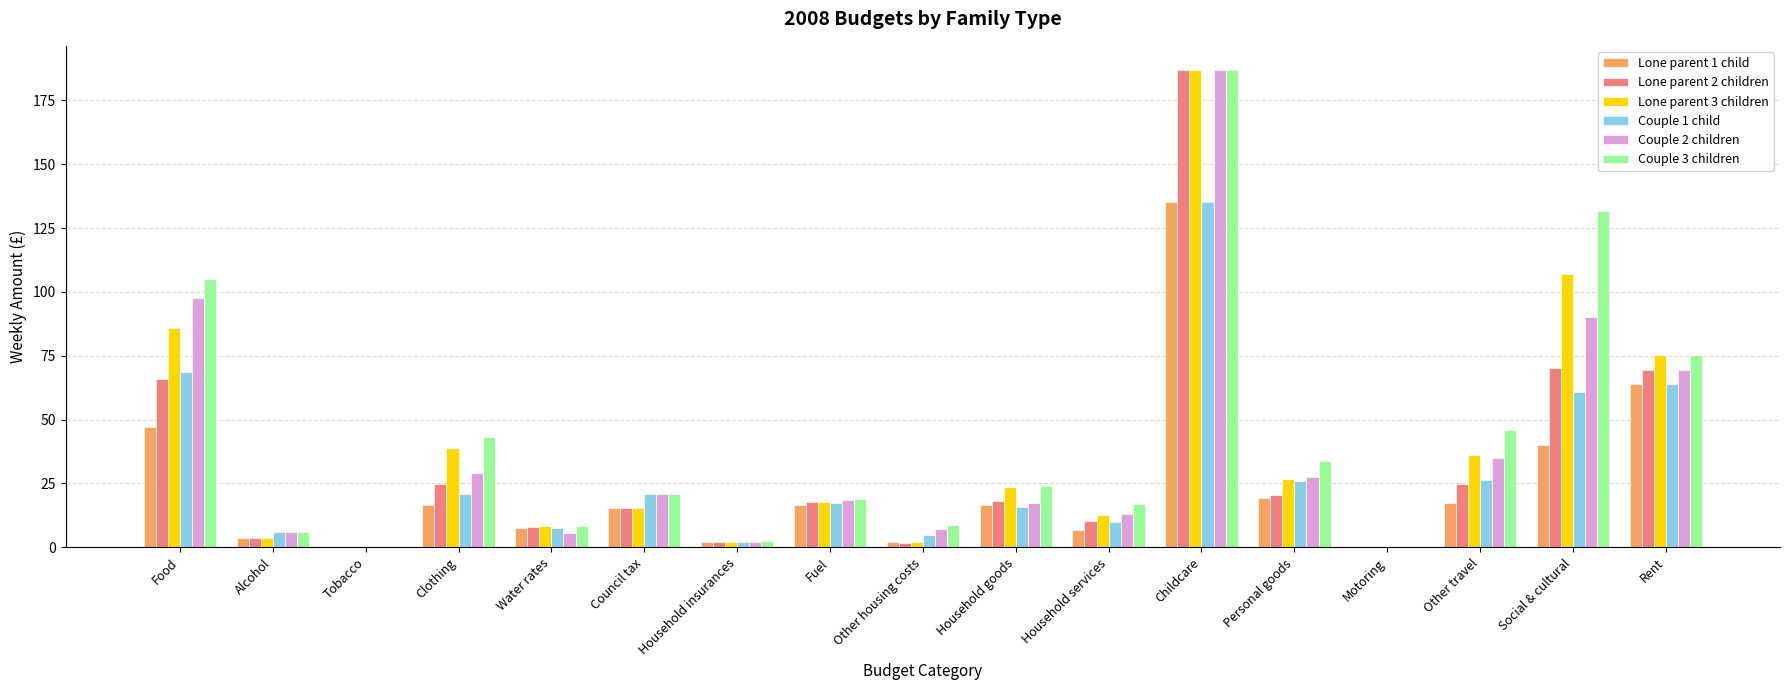

Where is Couple 3 children nearest to the value 93?

Food